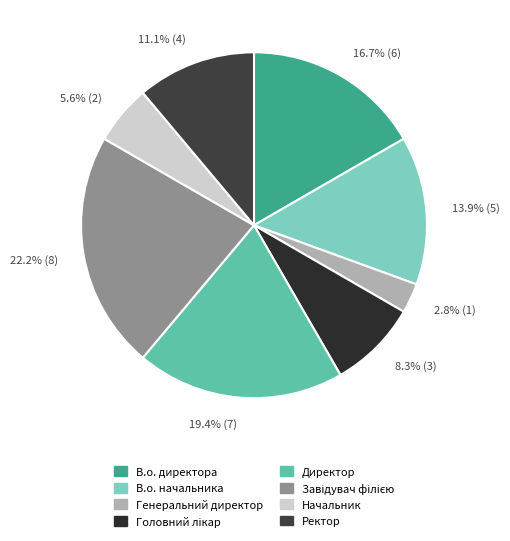

How many segments does this pie chart have?

8